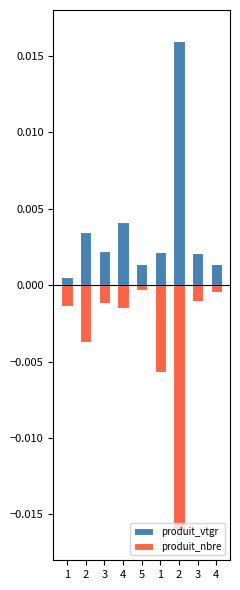

What is the label of the 8th bar from the right?

2